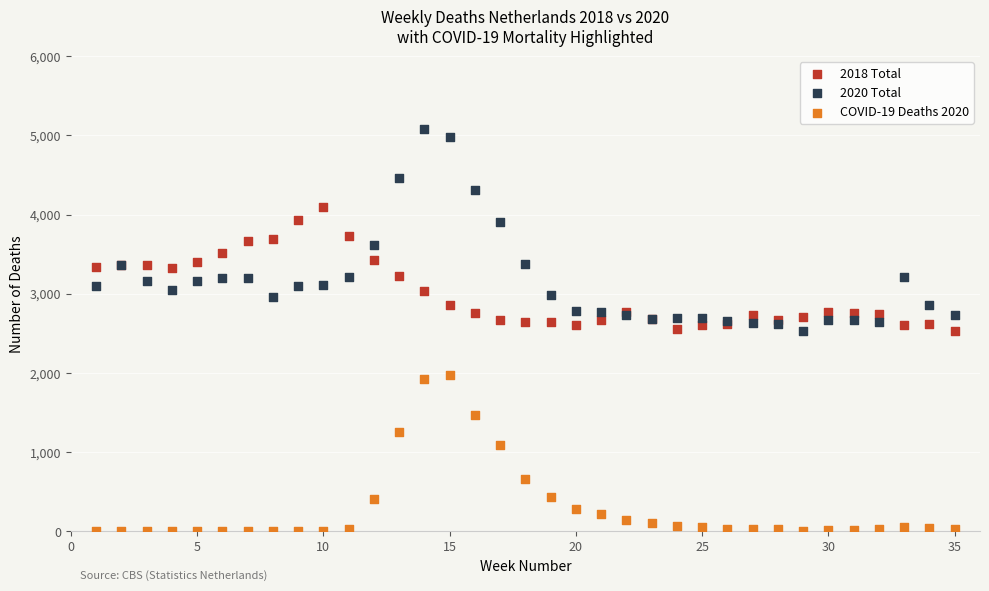

What is the X range (max minus min) for the scatter plot?

34